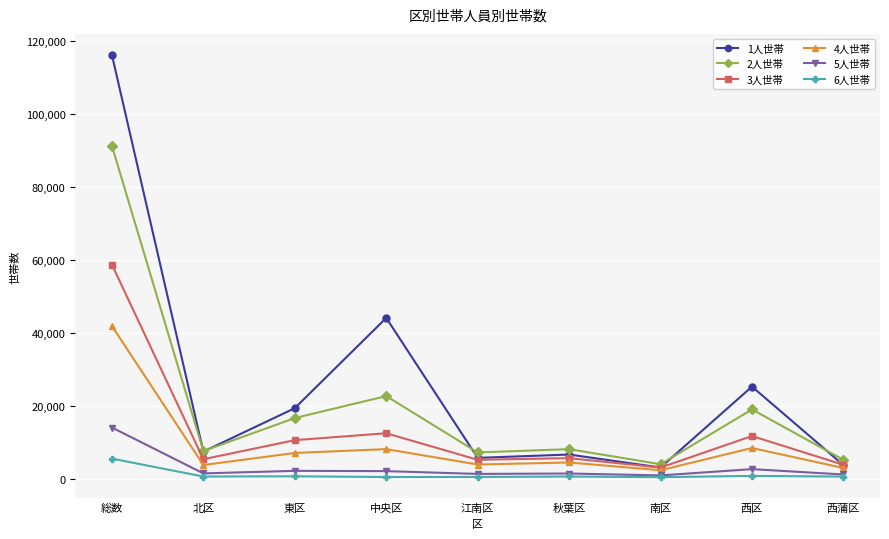

Where does the 4人世帯 series first go above 4570?

総数